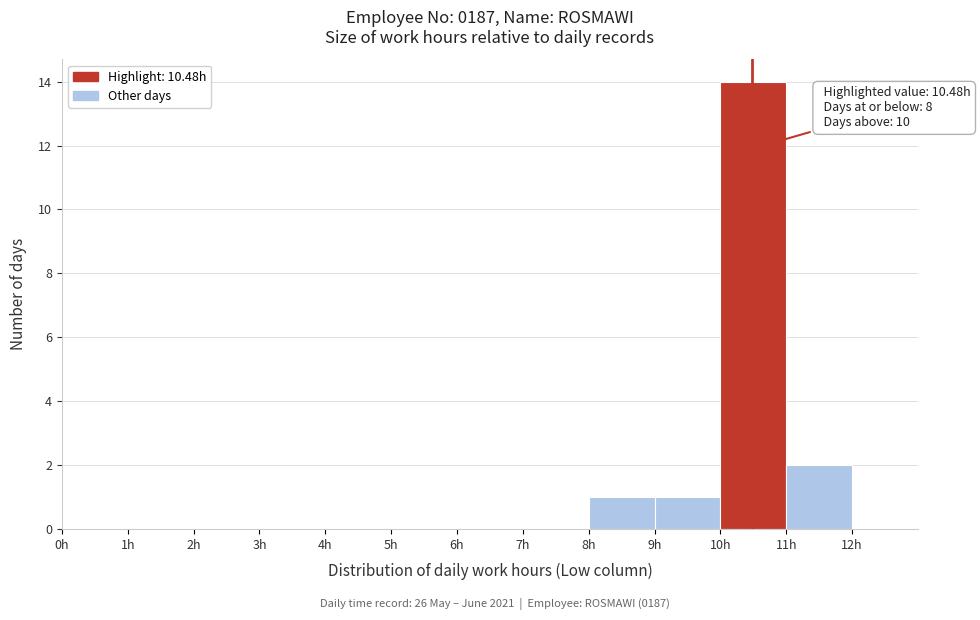

Over which range of the x-axis is the bar tallest?

10 to 11